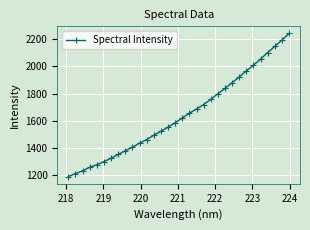

Count the number of data series in this chart.

1